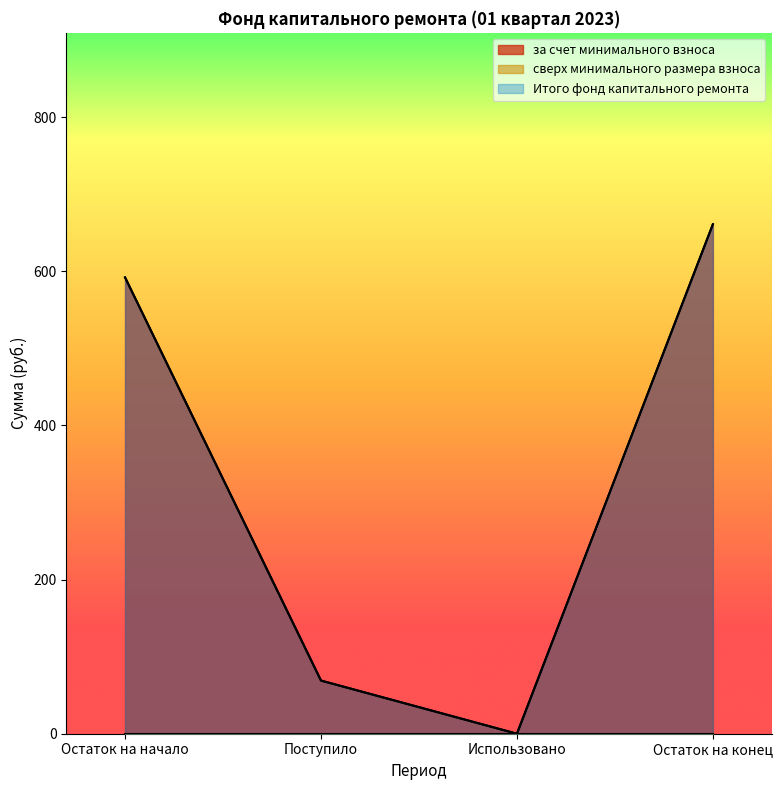

At which category is the sum across all series the highest?

Остаток на конец